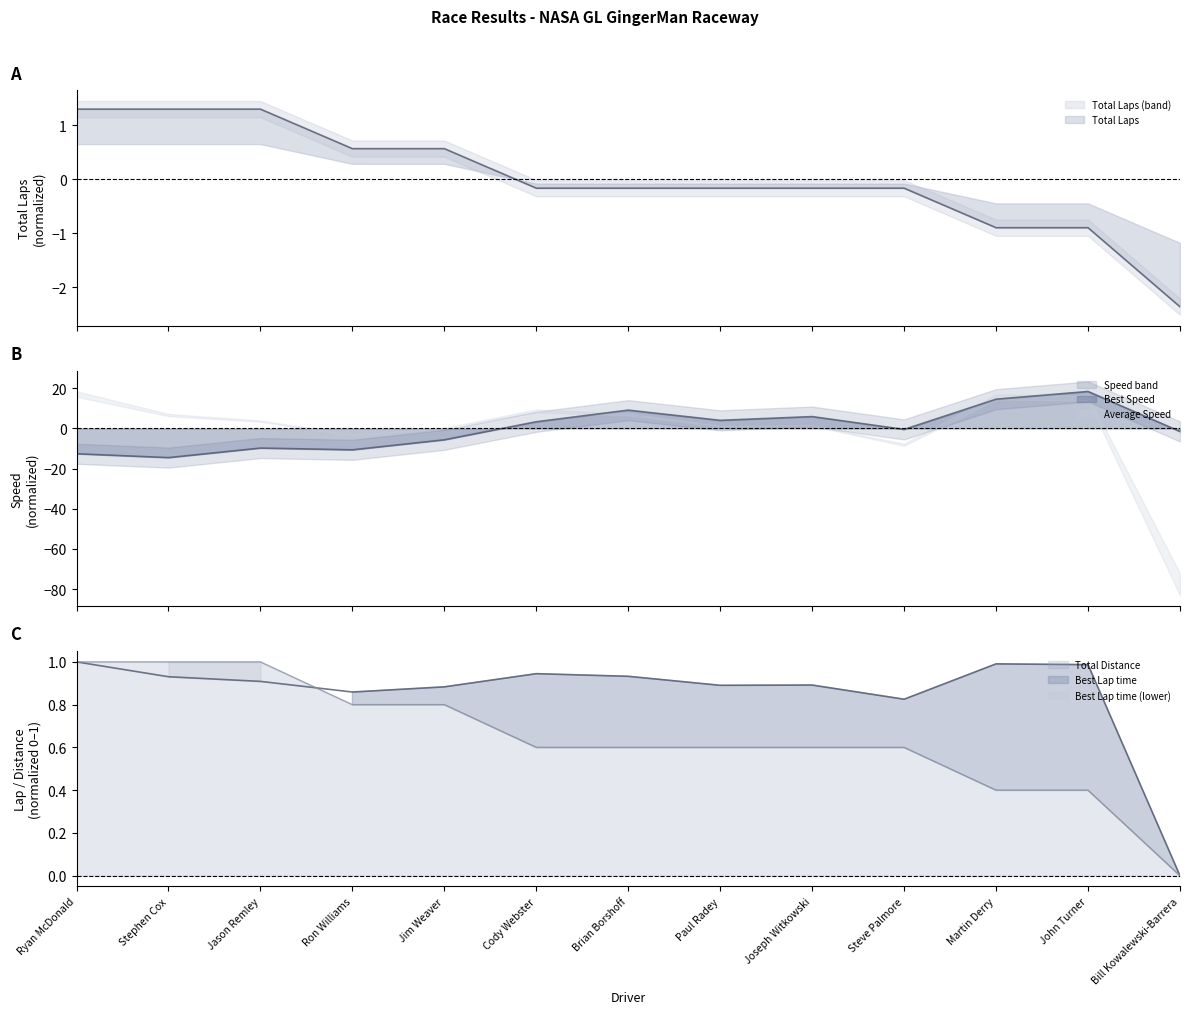

Where is Total Laps nearest to the value 0?

Bill Kowalewski-Barrera